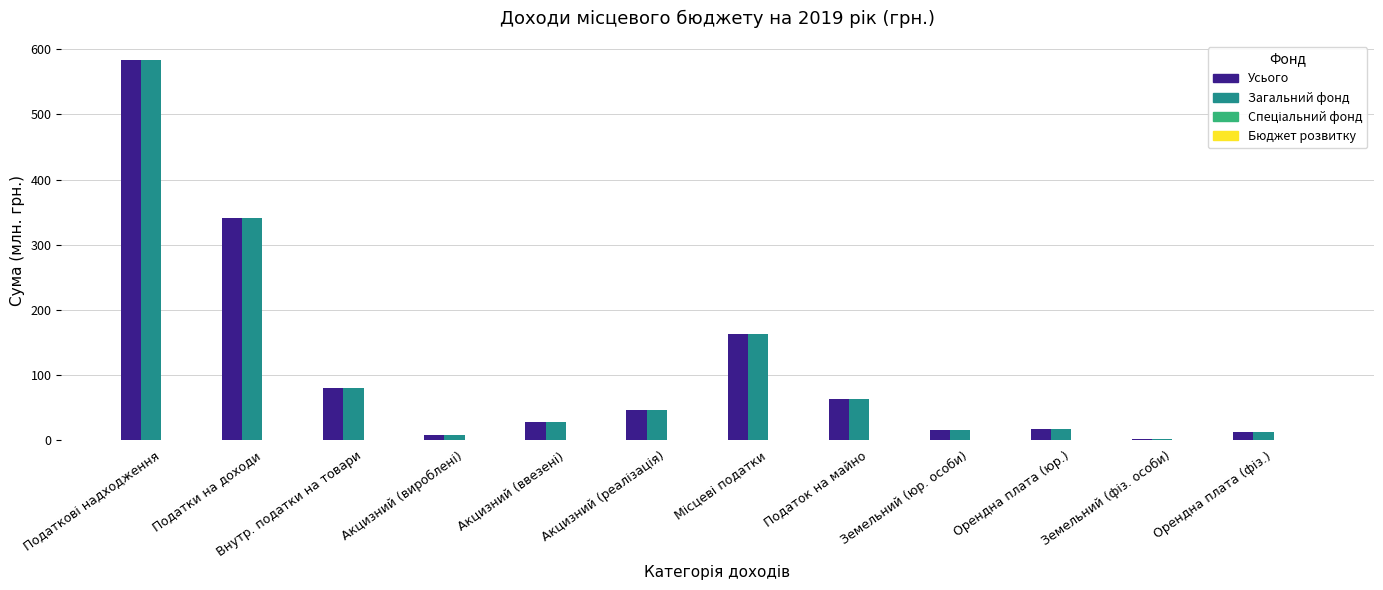

What is the total value across all series at Внутр. податки на товари?

160.0